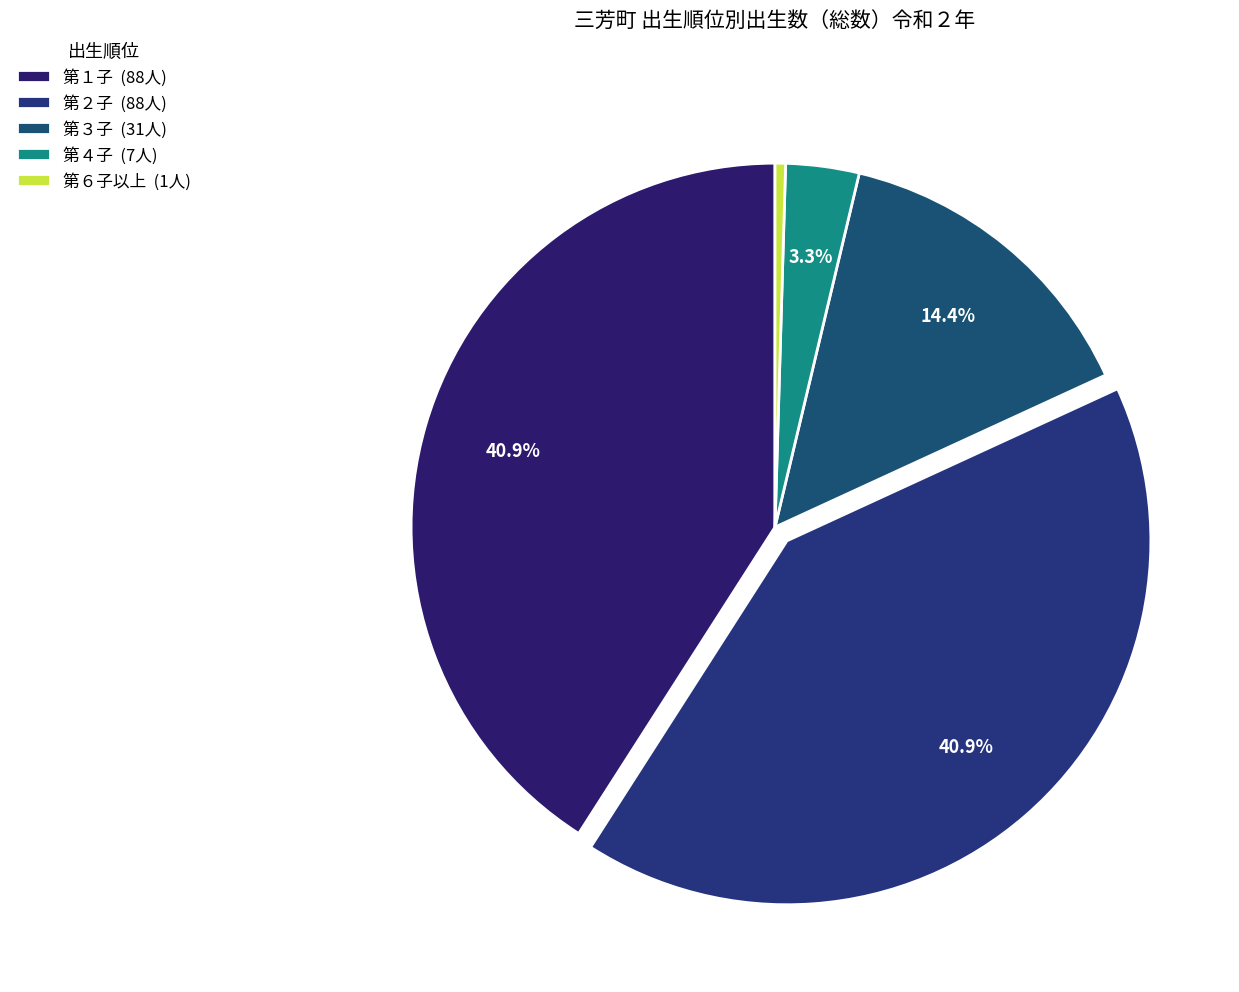

Is 第６子以上 the majority of the pie?

No